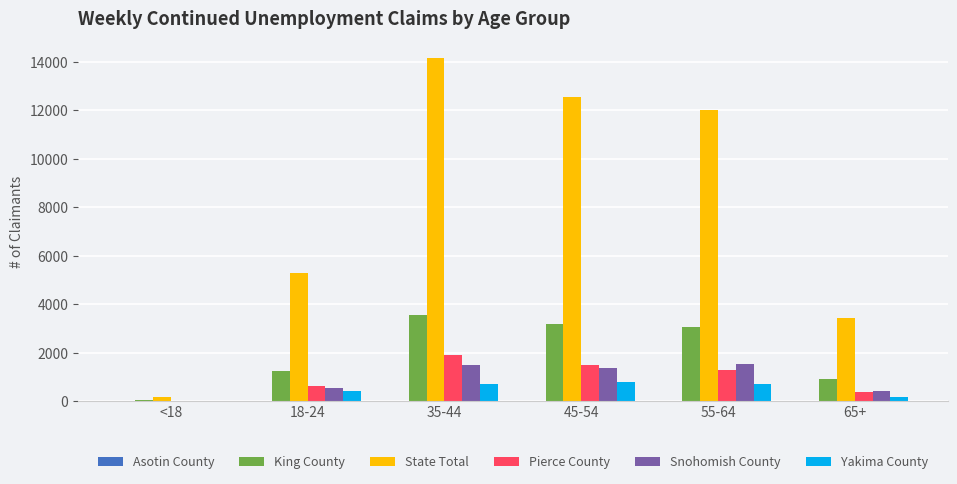

Which series has the largest total across all categories?

State Total